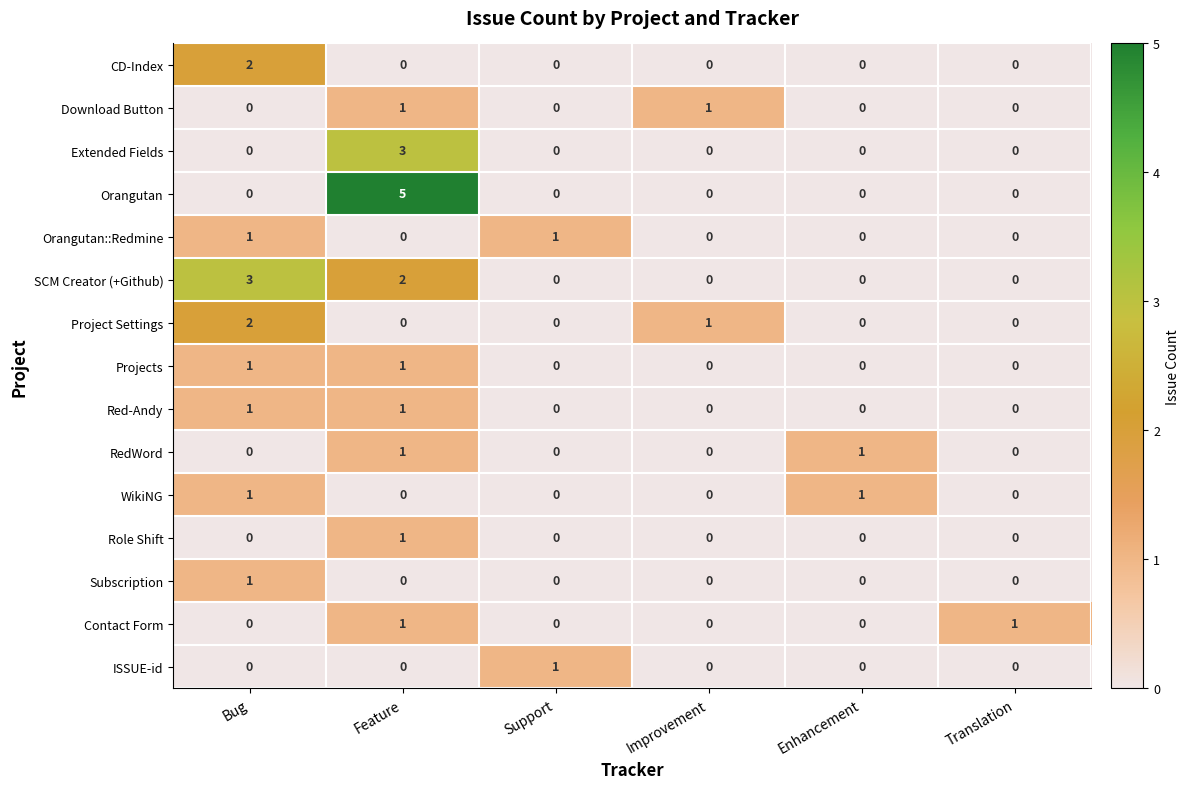

The value of Contact Form at Enhancement is 1. True or false?

False